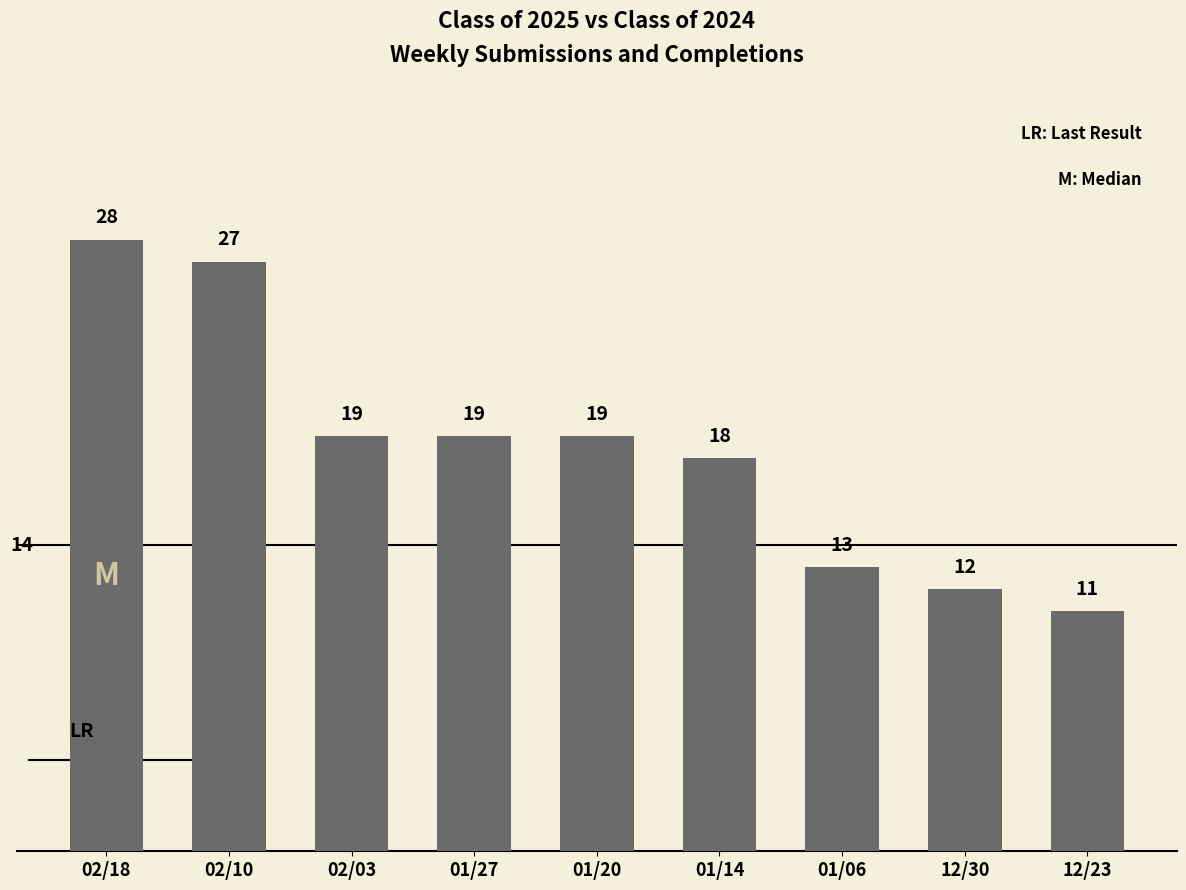

True or false: the data shows 18 at 01/14.

True